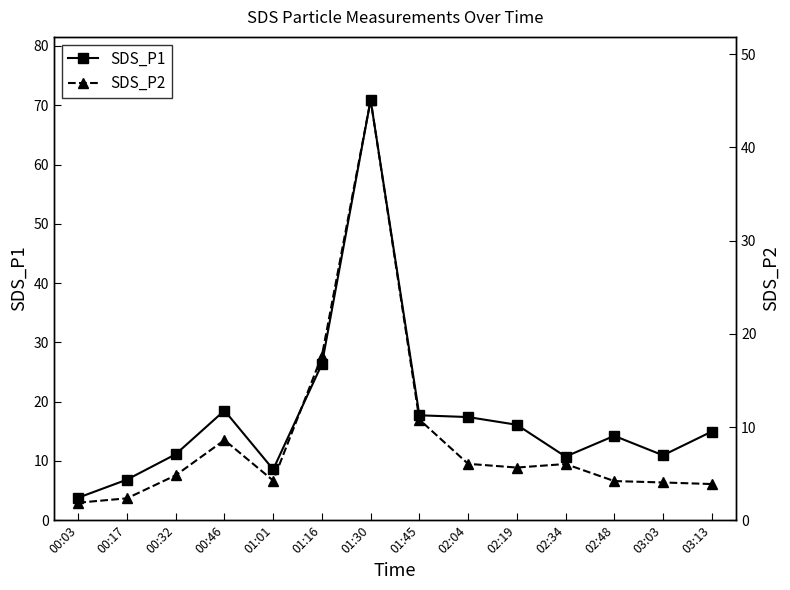

Rank the series at 03:03 from lowest to highest value.

SDS_P2, SDS_P1